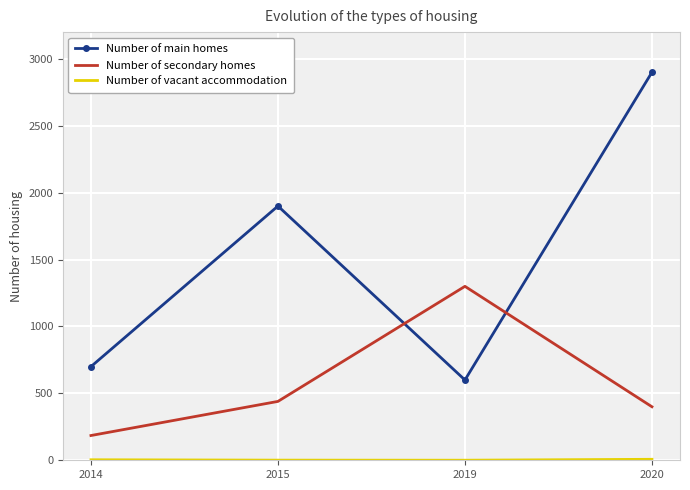

The Number of main homes series shows 3883.0 at 2020. True or false?

False